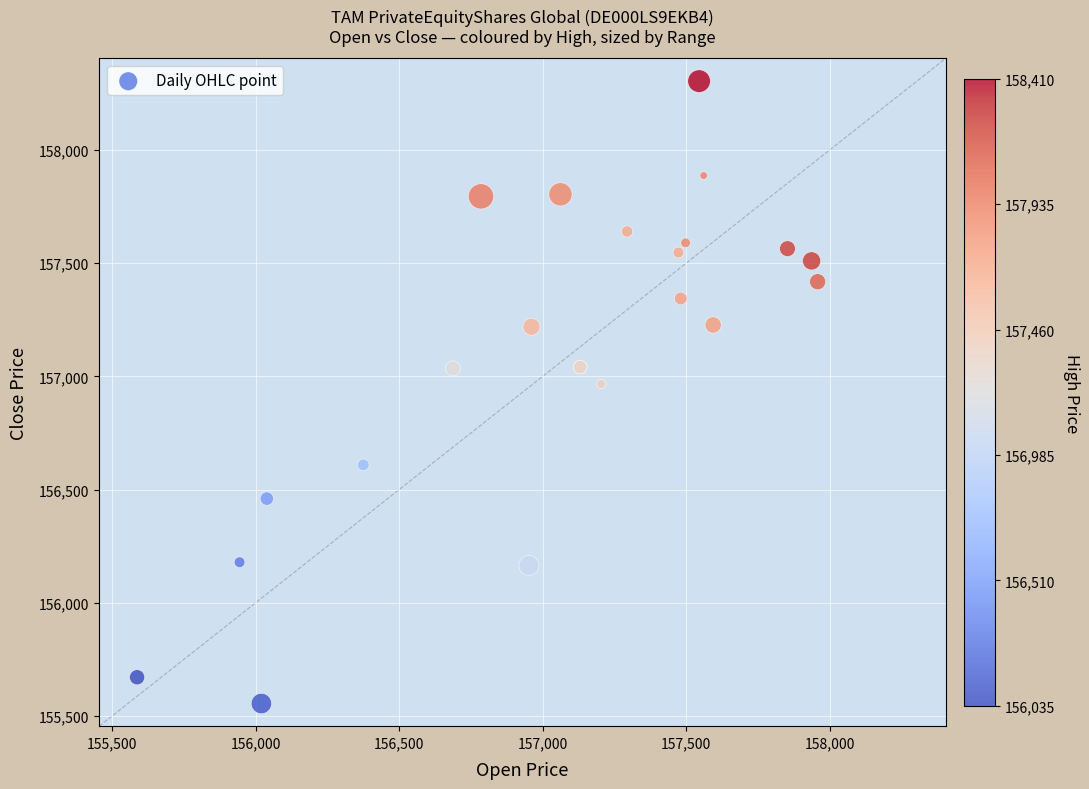

What Y value in the scatter plot is closest to 156929?

156966